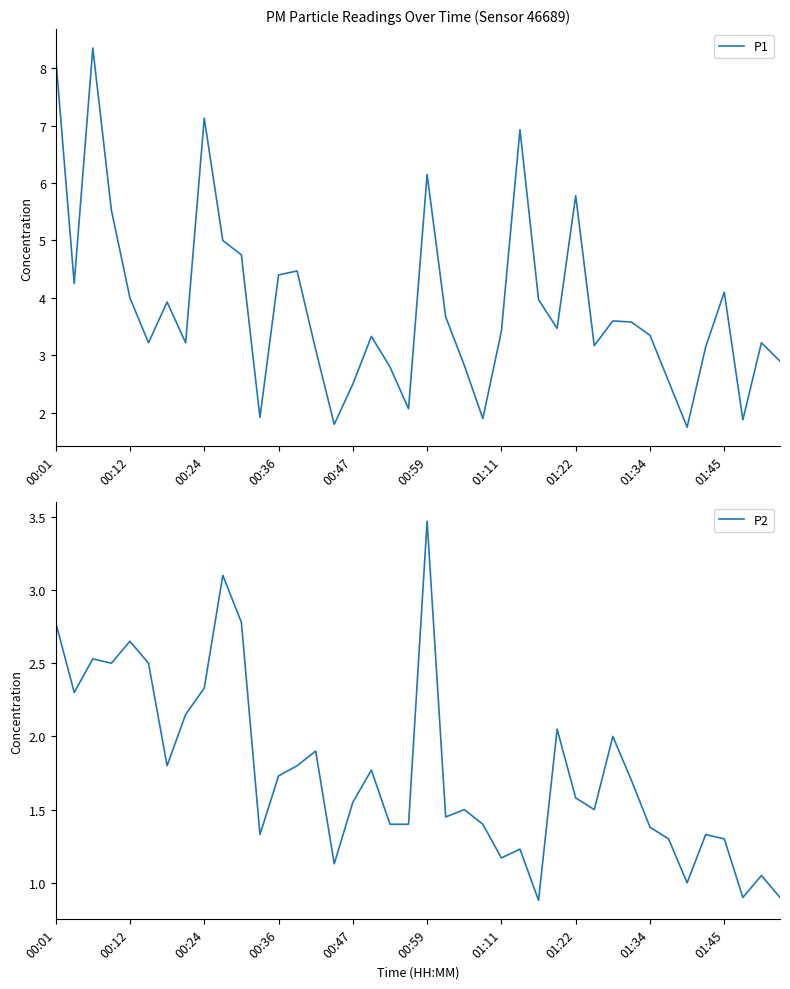

How many values in the P1 series are below 3?

11